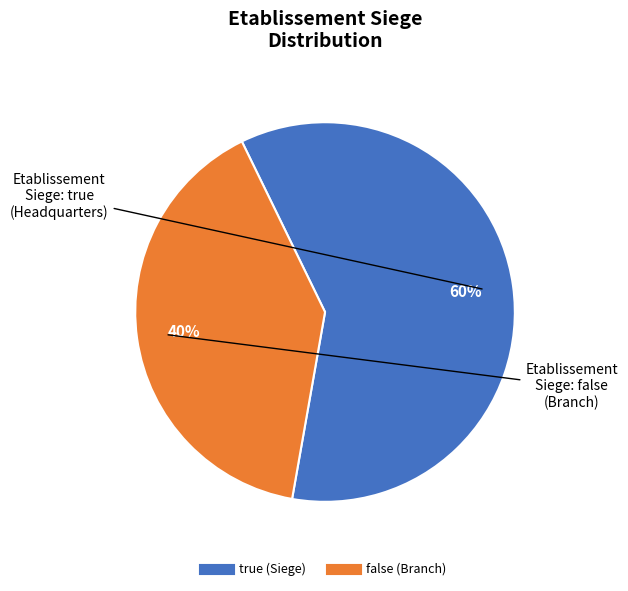

To the nearest percent, what portion does true represent?

60%